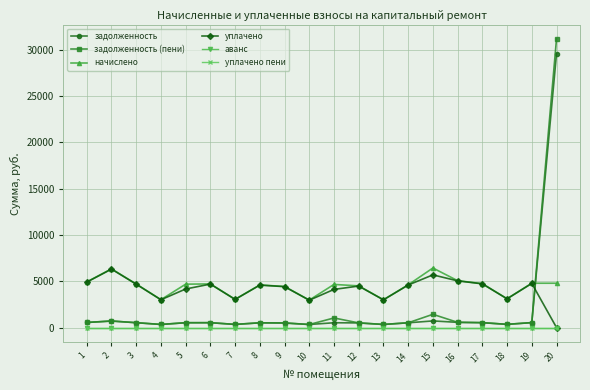

The value of аванс at 1 is 0.0. True or false?

True